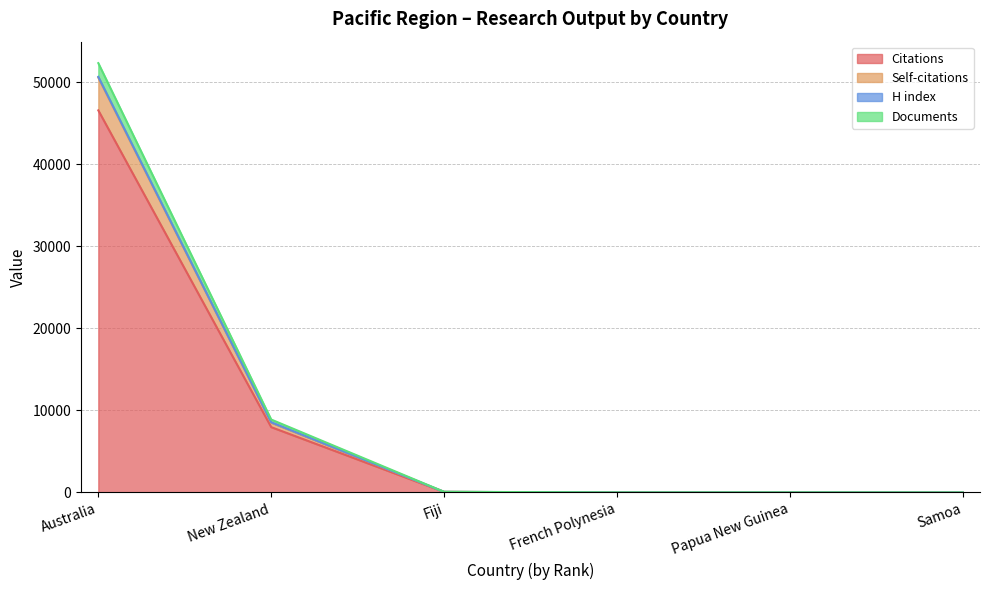

What is the maximum value shown in the chart?

52326